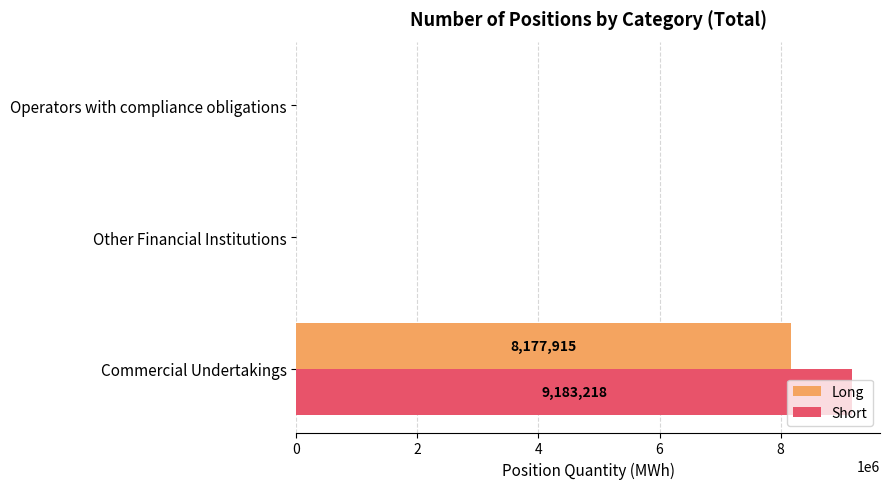

What is the sum of the Short values at Operators with compliance obligations and Commercial Undertakings?

9183218